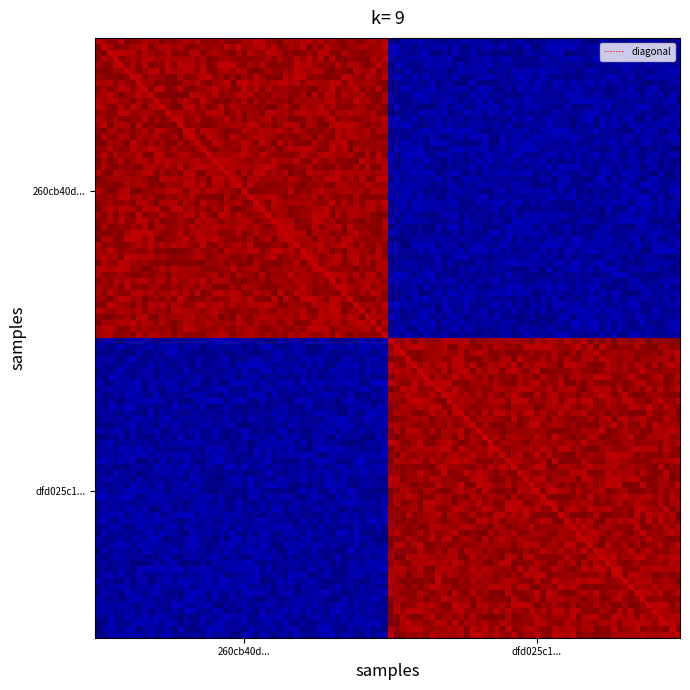

Is this an area chart (filled region under the line)?

No